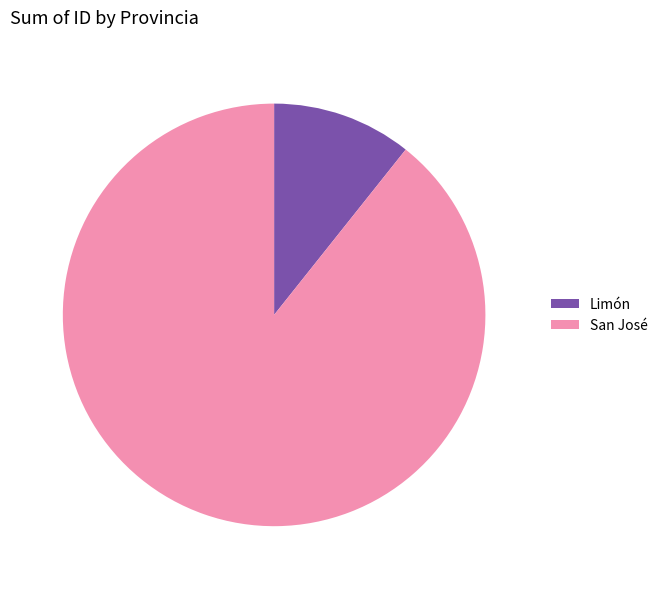

Rank the categories by value from highest to lowest.

San José, Limón